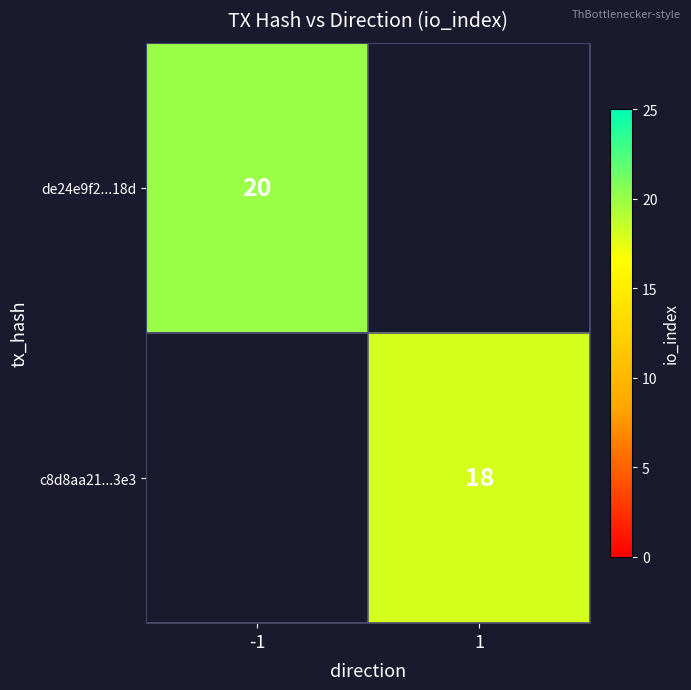

Is the value of de24e9f2...18d at -1 greater than the value of c8d8aa21...3e3 at 1?

Yes